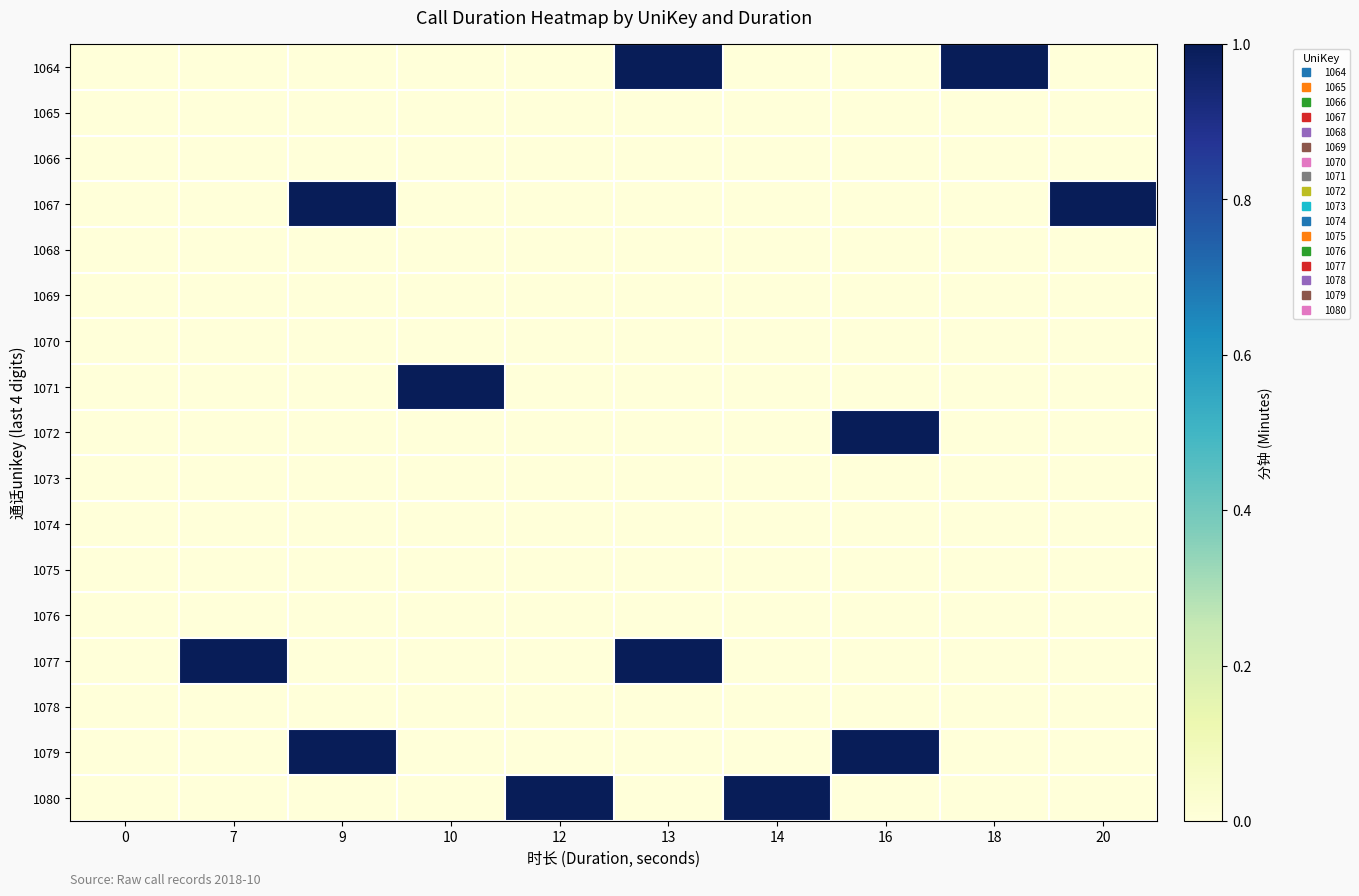

What is the total value across all series at 16?

2